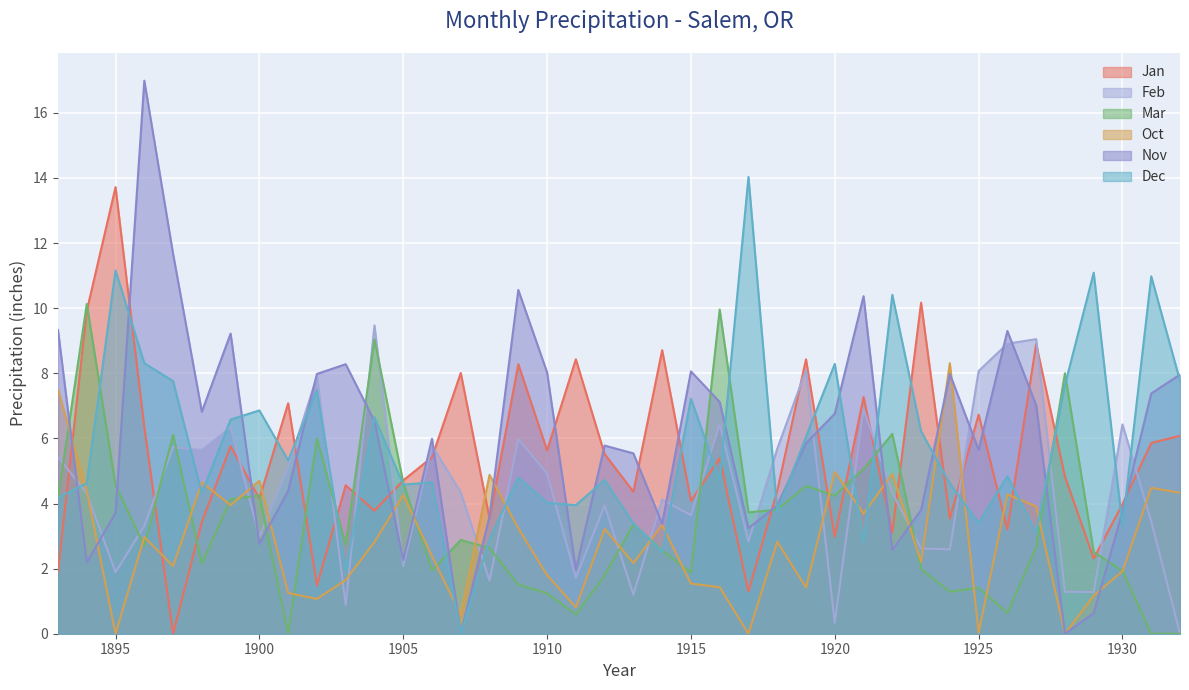

How many values in the Feb series exceed 4?

22